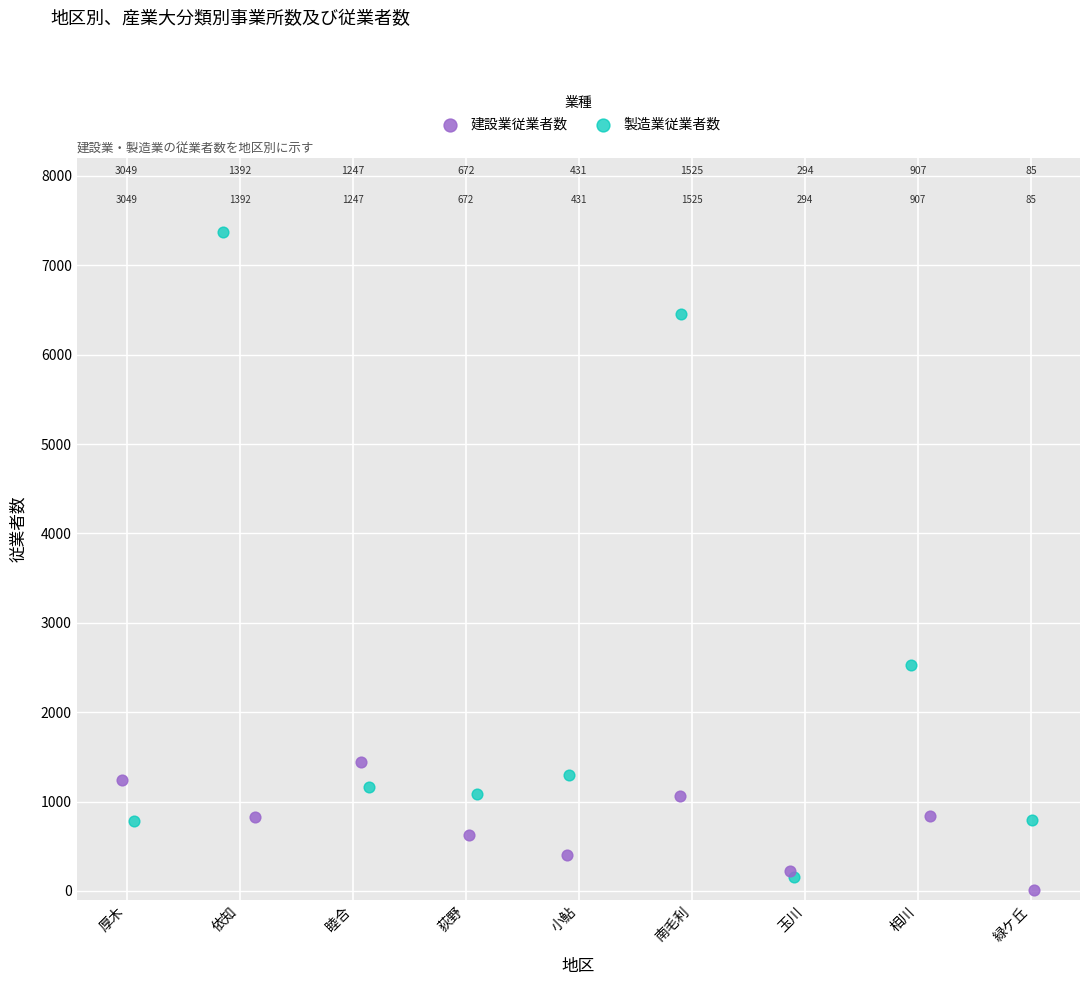

Which series reaches the minimum Y coordinate?

建設業従業者数